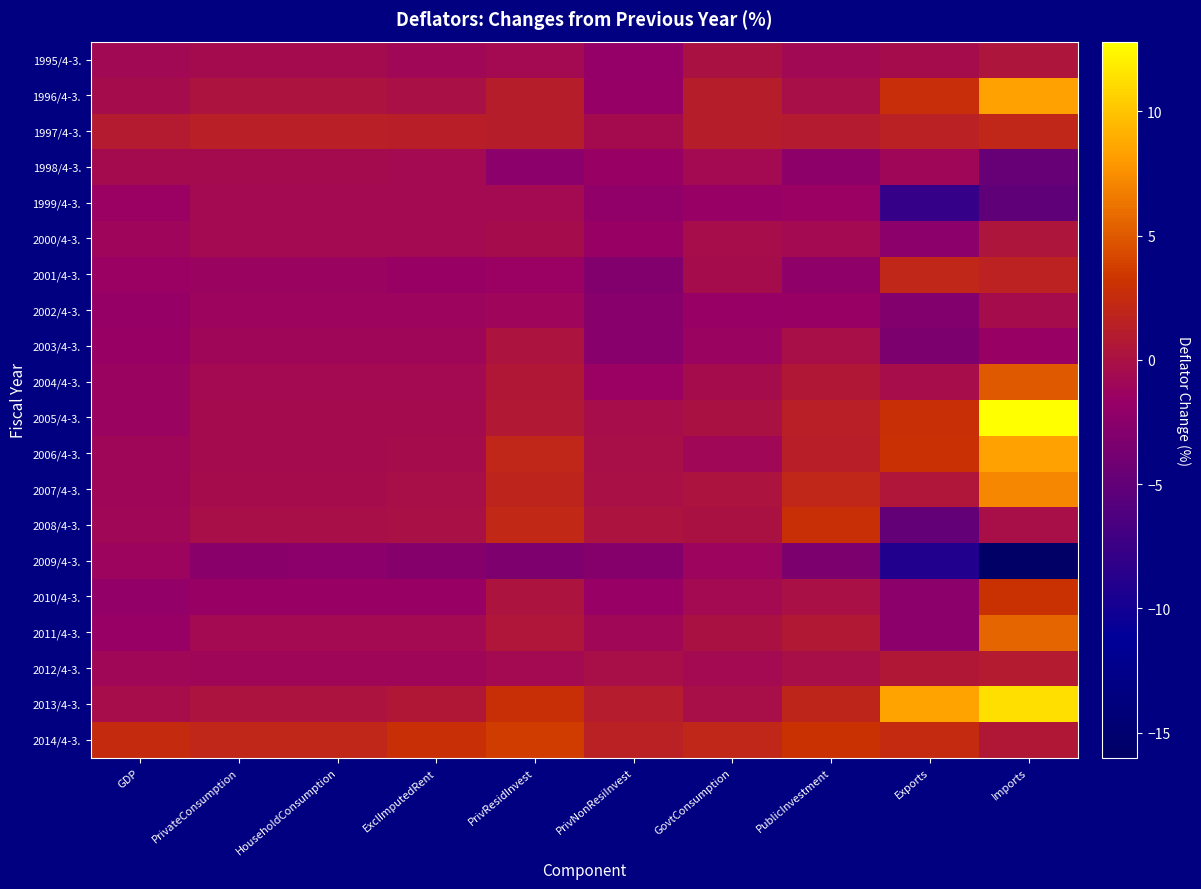

Which category has the highest value across all series?

Imports